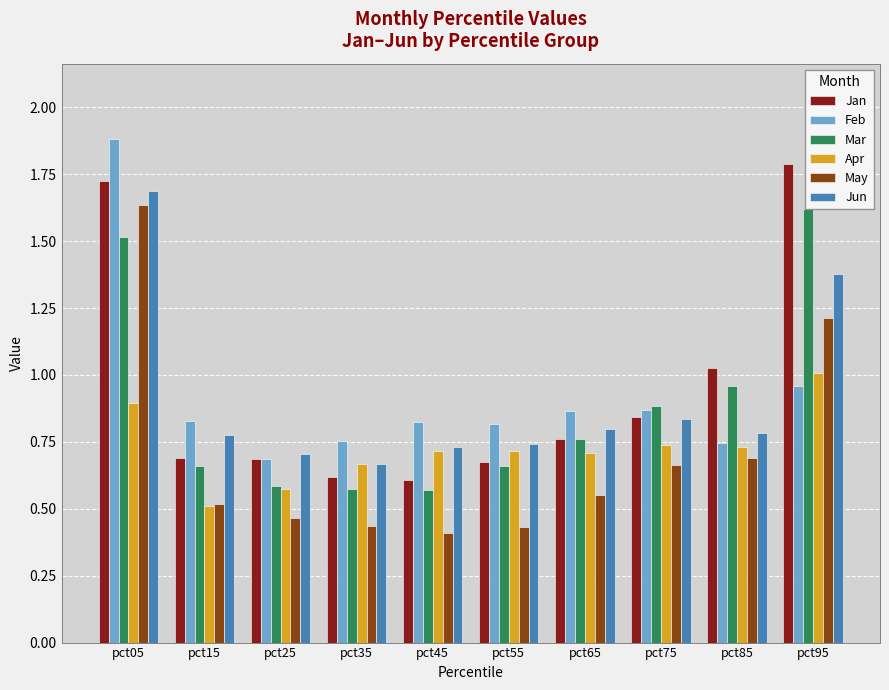

What is the difference between the maximum and minimum values in the Jan series?

1.2